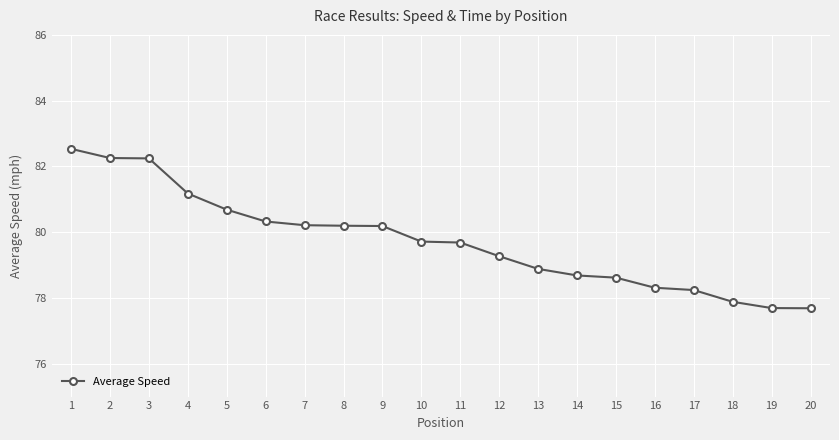

How many data points are above 79?

12